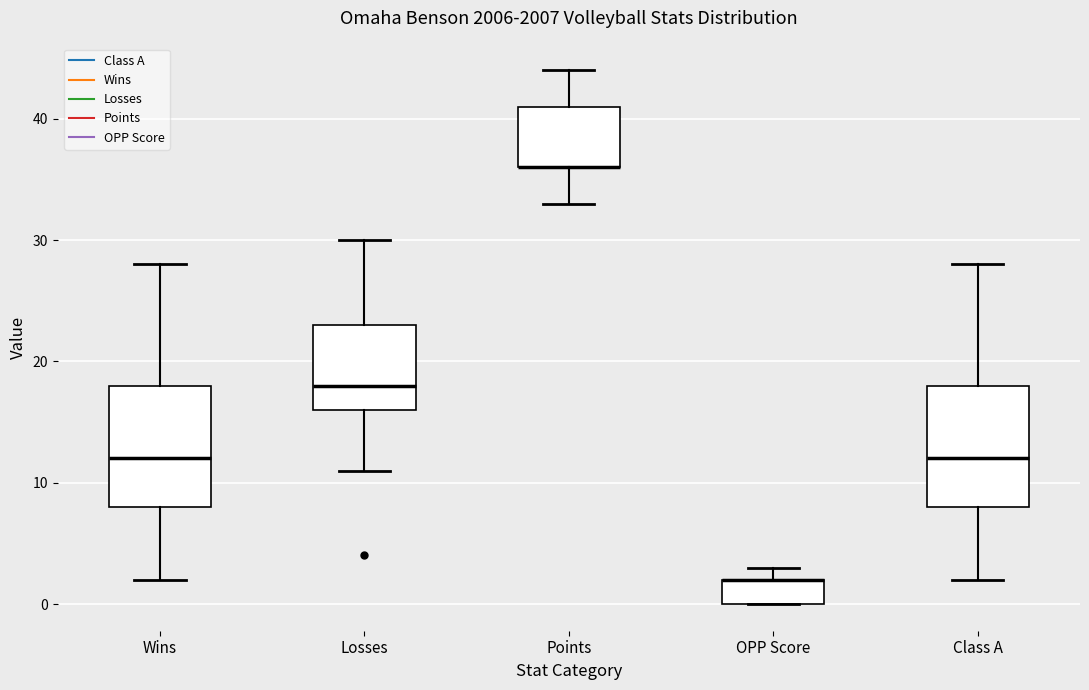

Reading left to right, transcribe this box plot: for each box, give where its median line is, the range the box spans, and where its two whiskers end, as read against the y-axis. The values are not printed on the chart, so give them approximately, as read against the axis.

Wins: median 12, box 8 to 18, whiskers 2 to 28
Losses: median 18, box 16 to 23, whiskers 11 to 30
Points: median 36 (drawn on the box's lower edge), box 36 to 41, whiskers 33 to 44
OPP Score: median 2 (drawn on the box's upper edge), box 0 to 2, whiskers 0 to 3
Class A: median 12, box 8 to 18, whiskers 2 to 28